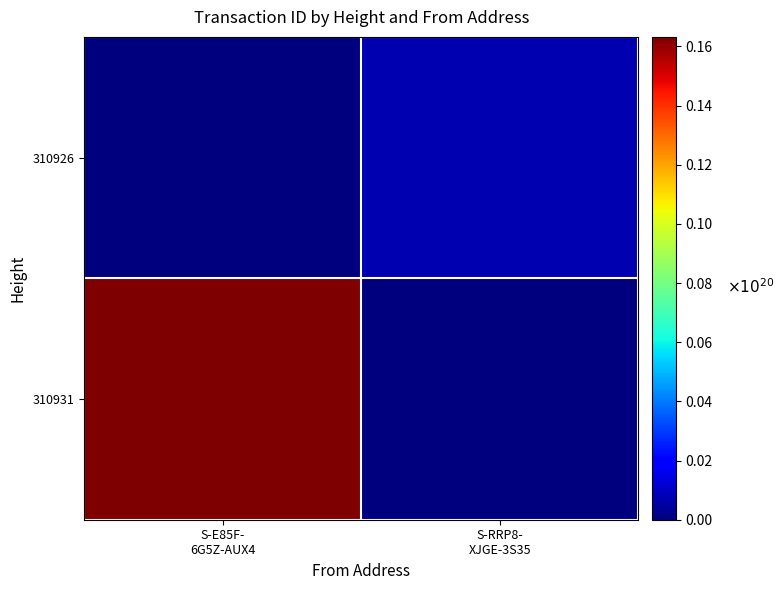

How many categories are shown in the chart?

2